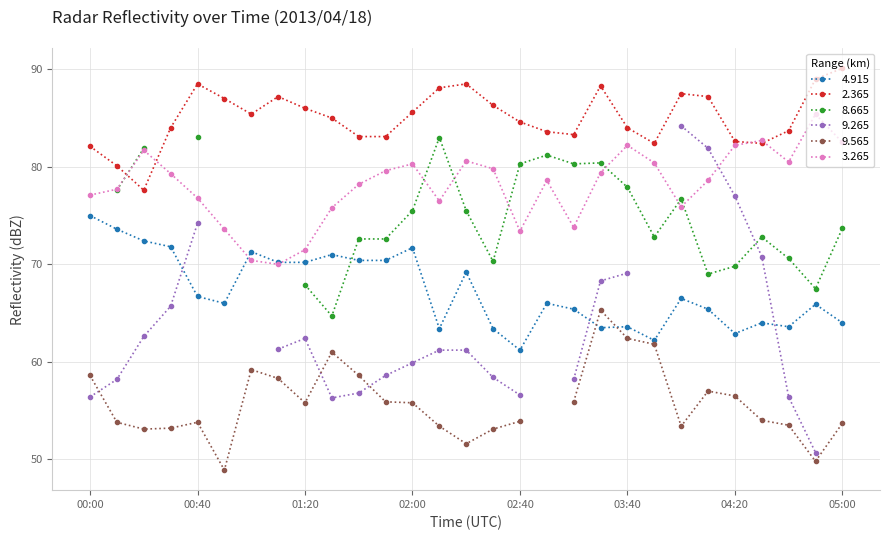

What is the maximum value for 4.915?

75.0